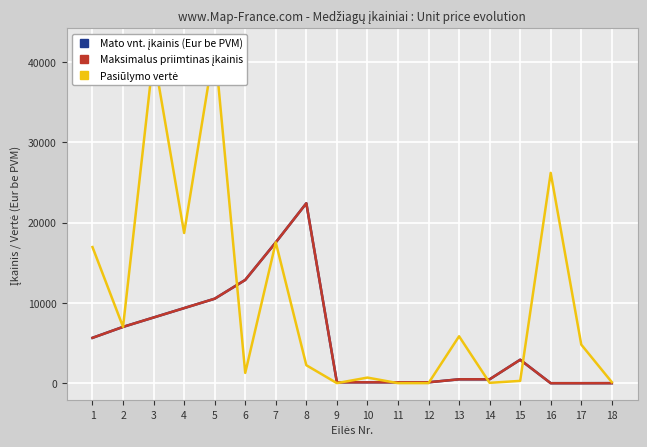

What is the difference between the highest and lowest values at 1?

11310.0